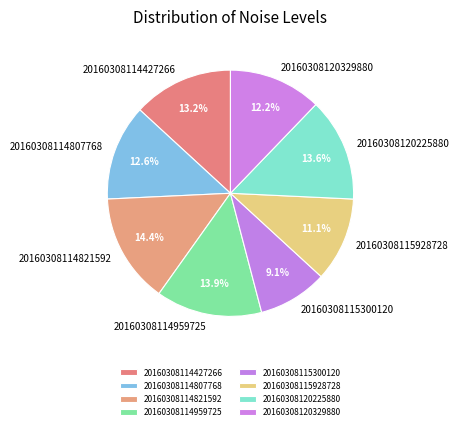

To the nearest percent, what portion does 20160308115928728 represent?

11%